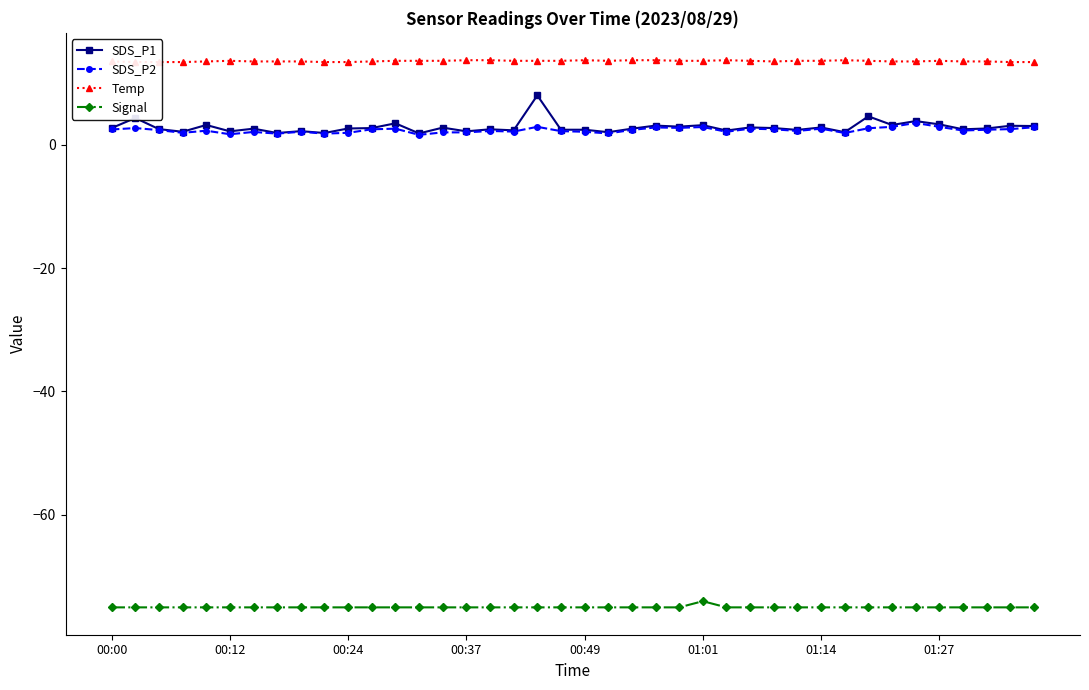

How many lines are shown in the chart?

4